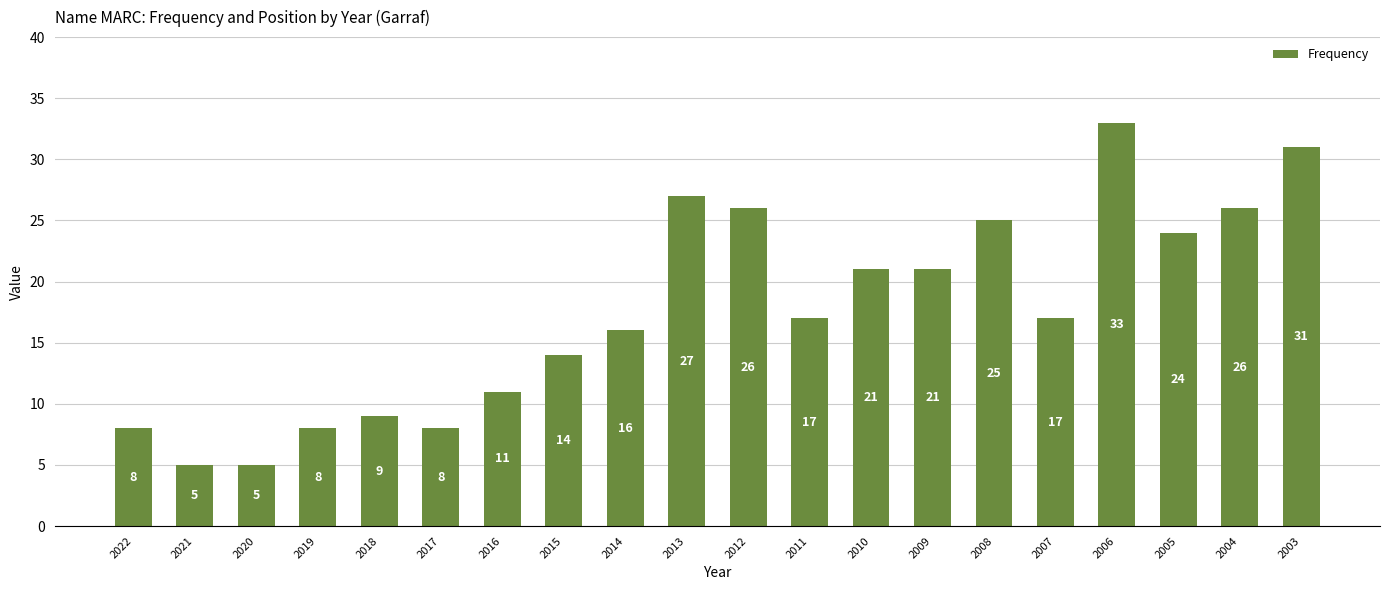

What value does the data have at 2019, to the nearest 10?

10